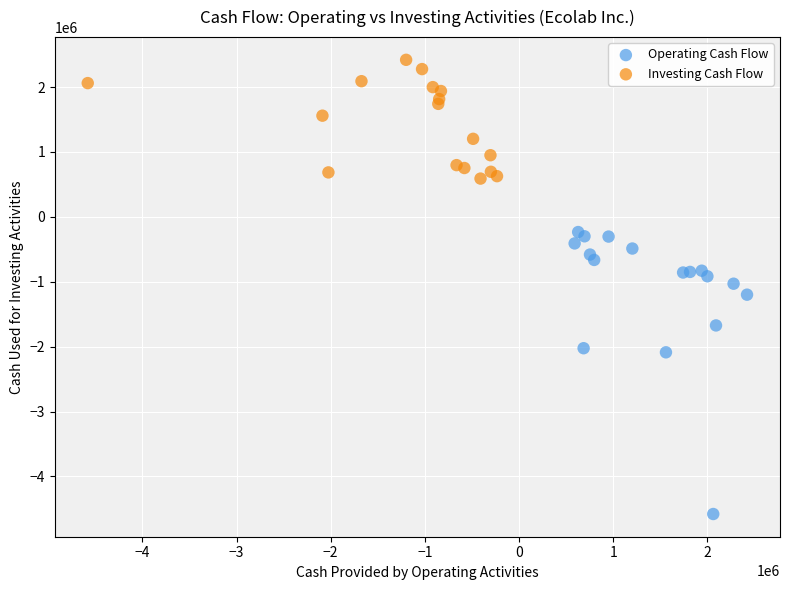

Which series contains the highest Y value?

Investing Cash Flow